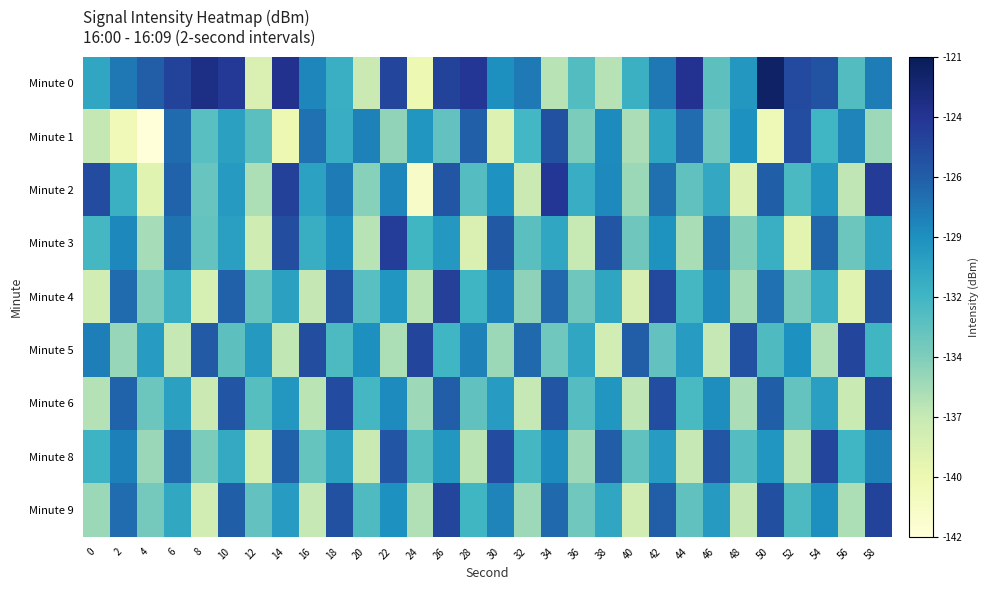

Count the number of data series in this chart.

9